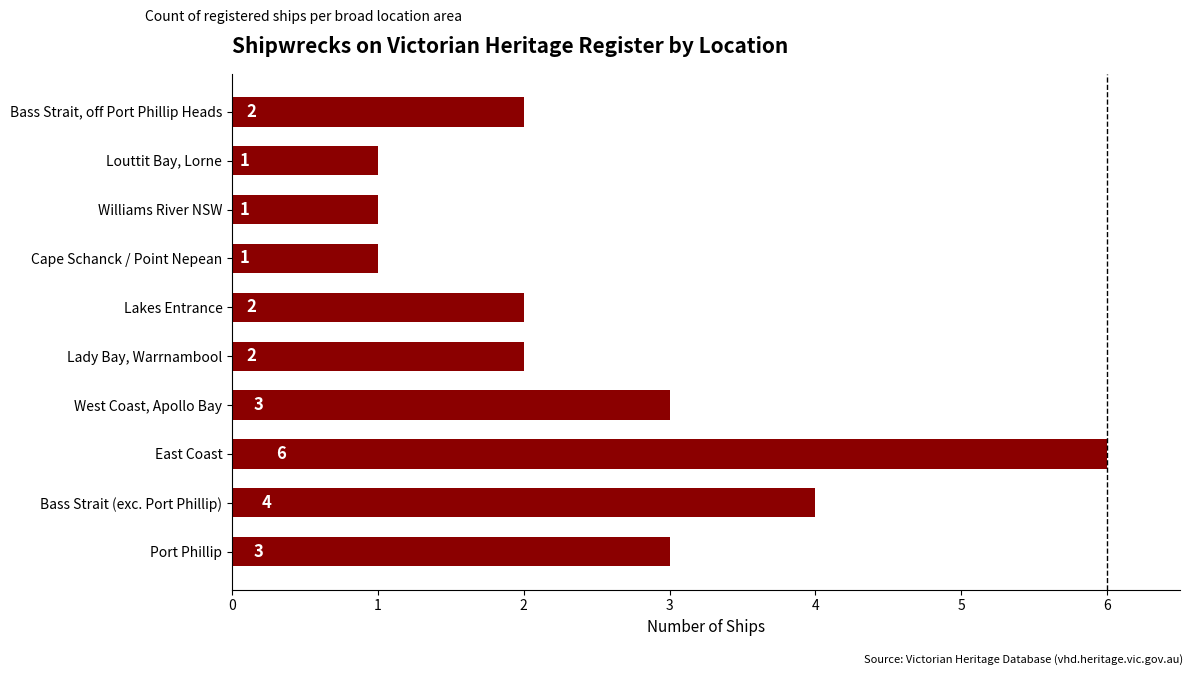

Approximately how many times larger is the value at East Coast compared to West Coast, Apollo Bay?

2.0